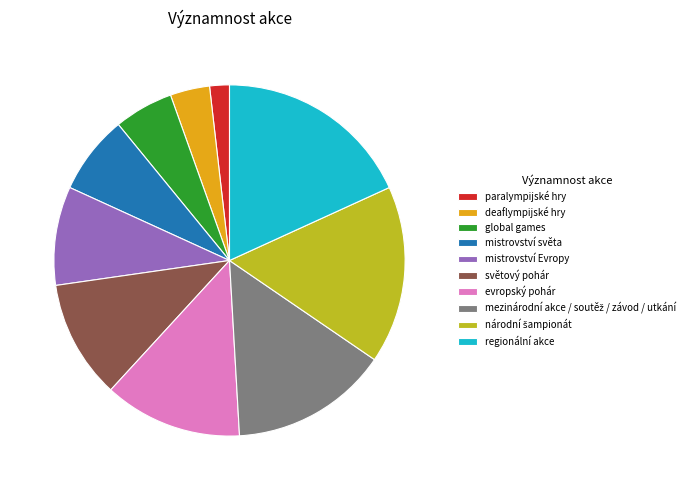

Which slice is the smallest?

paralympijské hry